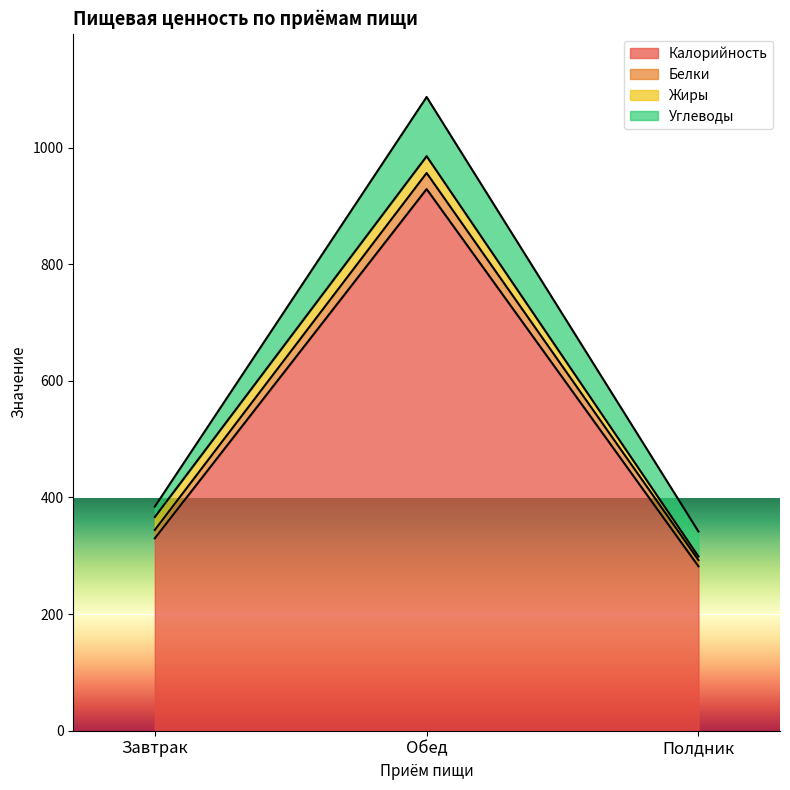

Which label corresponds to the largest value in the chart?

Обед